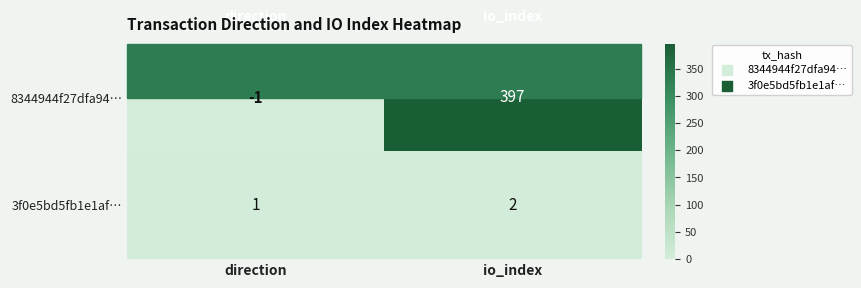

Where is 8344944f27dfa94… nearest to the value 198?

direction